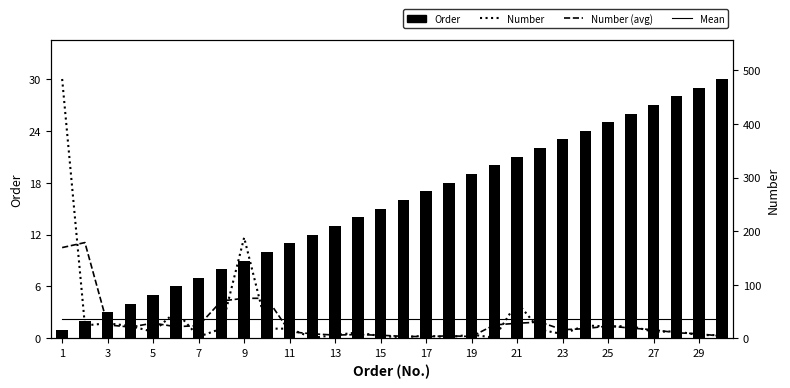

Is it true that Number (avg) equals 34.6 at 25?

False